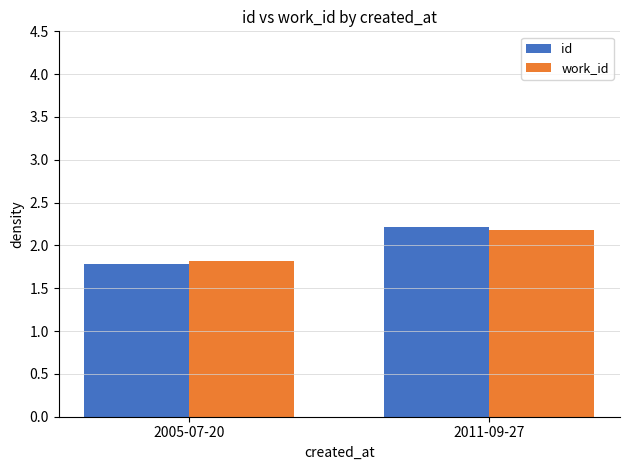

What is the label of the 2nd bar from the right?

2005-07-20